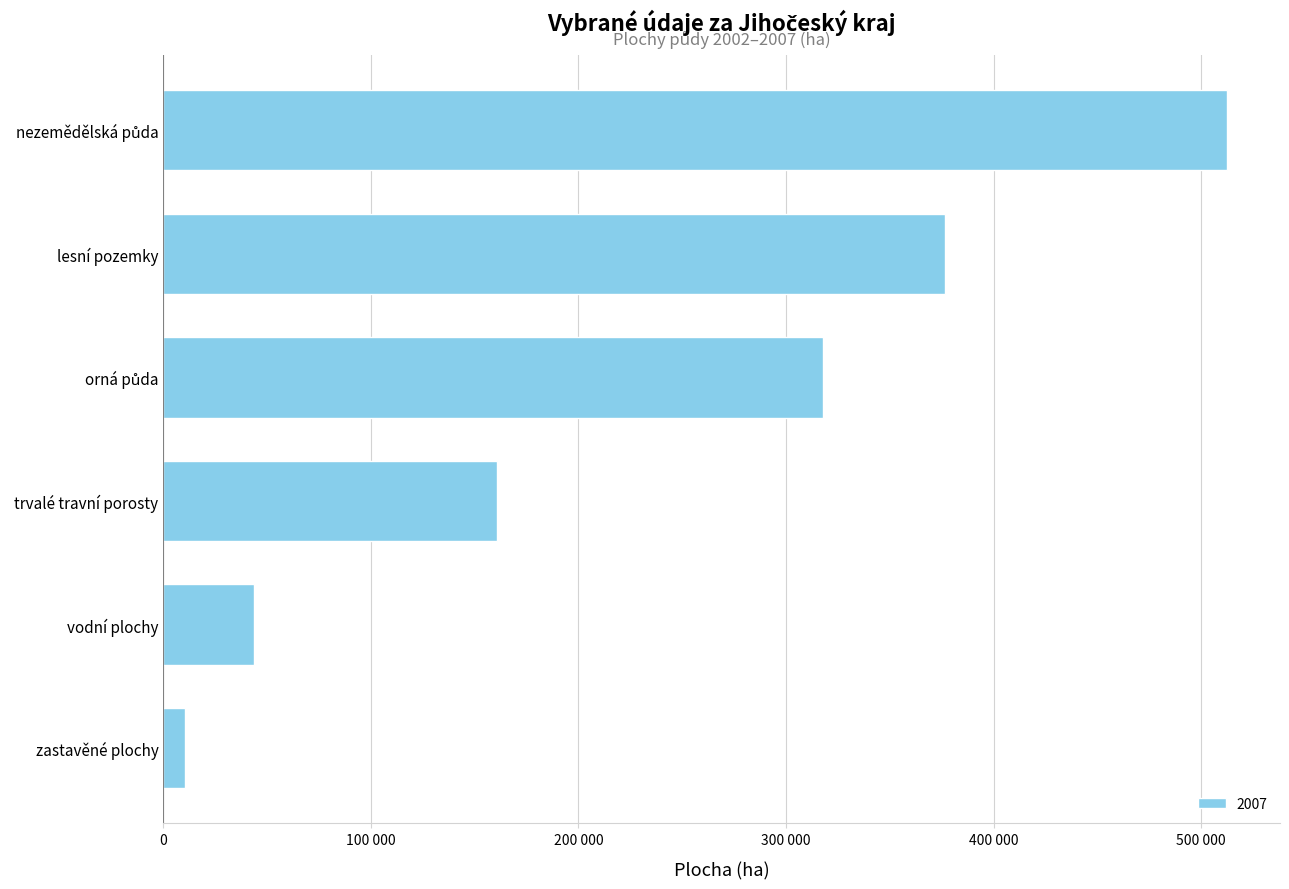

Are the bars horizontal?

Yes